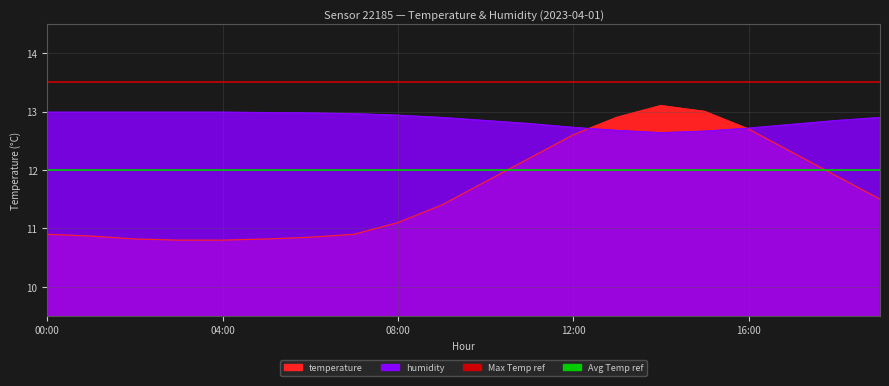

What is the average value of the humidity series?

12.9